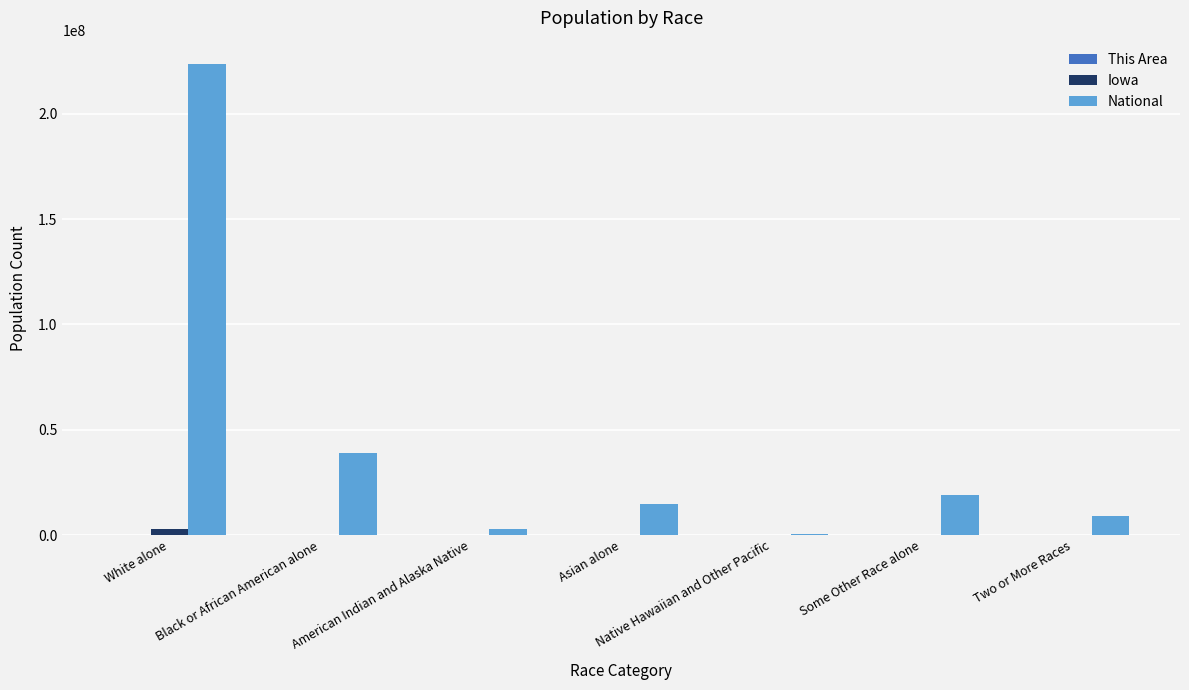

How many distinct data groups are displayed?

3